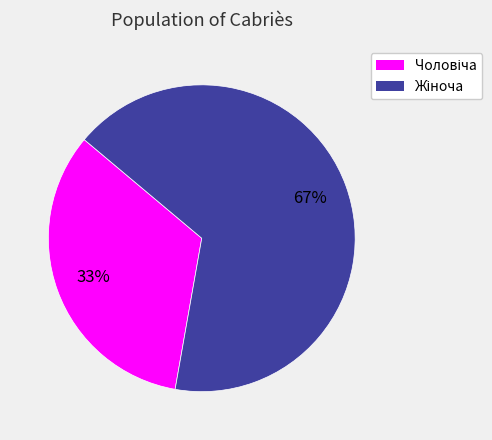

Does any single category account for the majority?

Yes